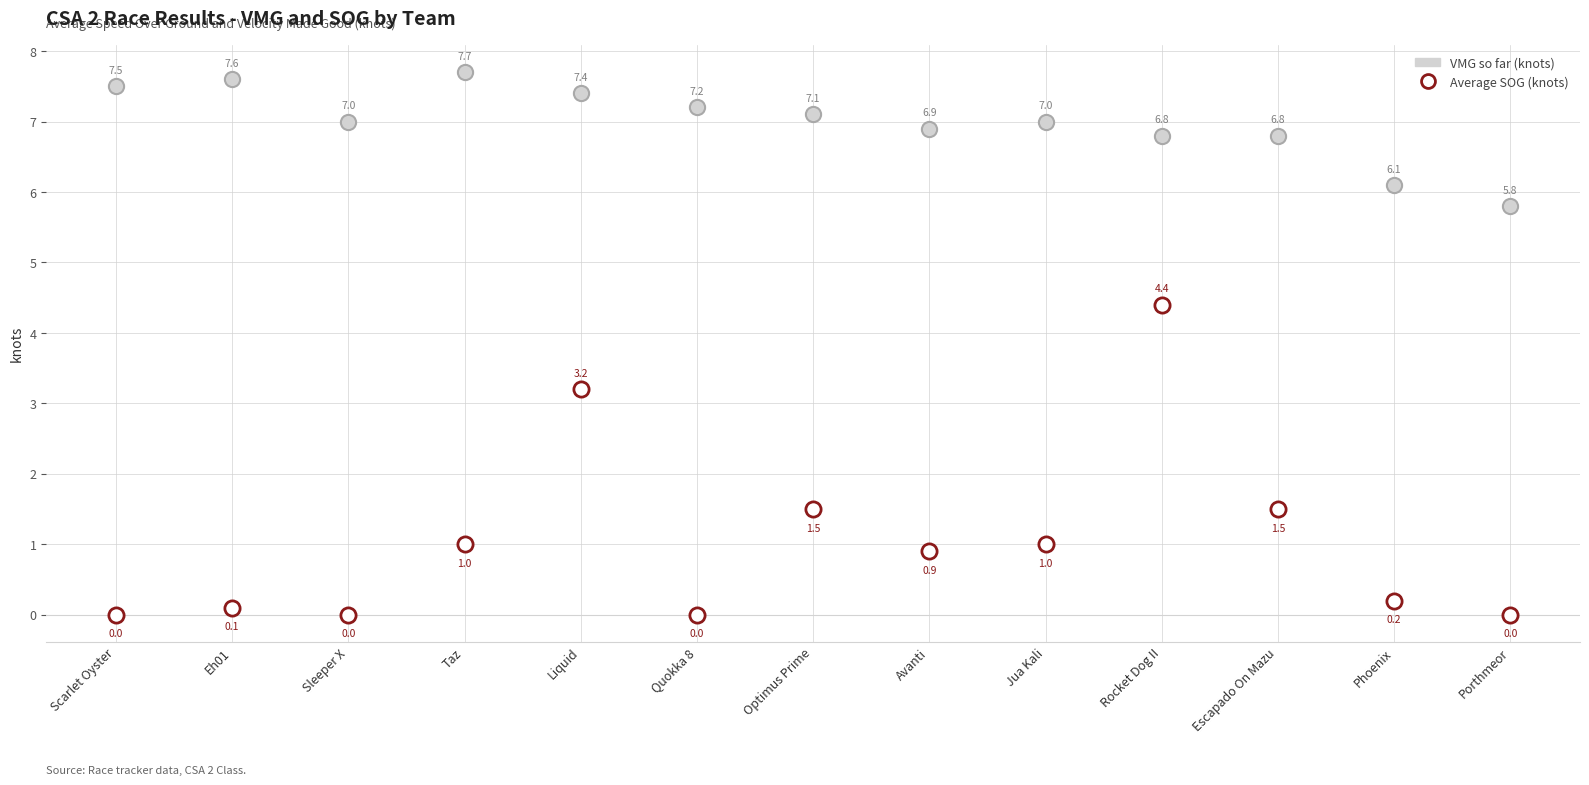

Which series has the widest spread of Y values?

Average SOG (knots)